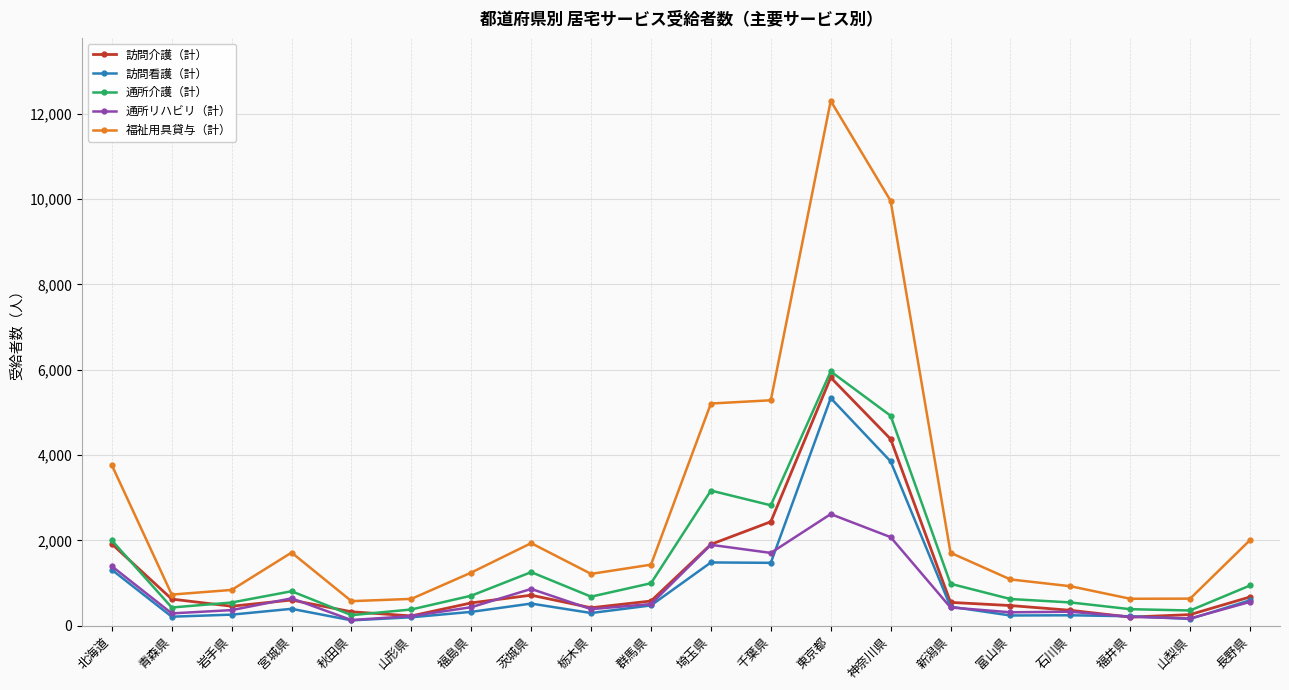

Where is 訪問看護（計） nearest to the value 2730?

神奈川県